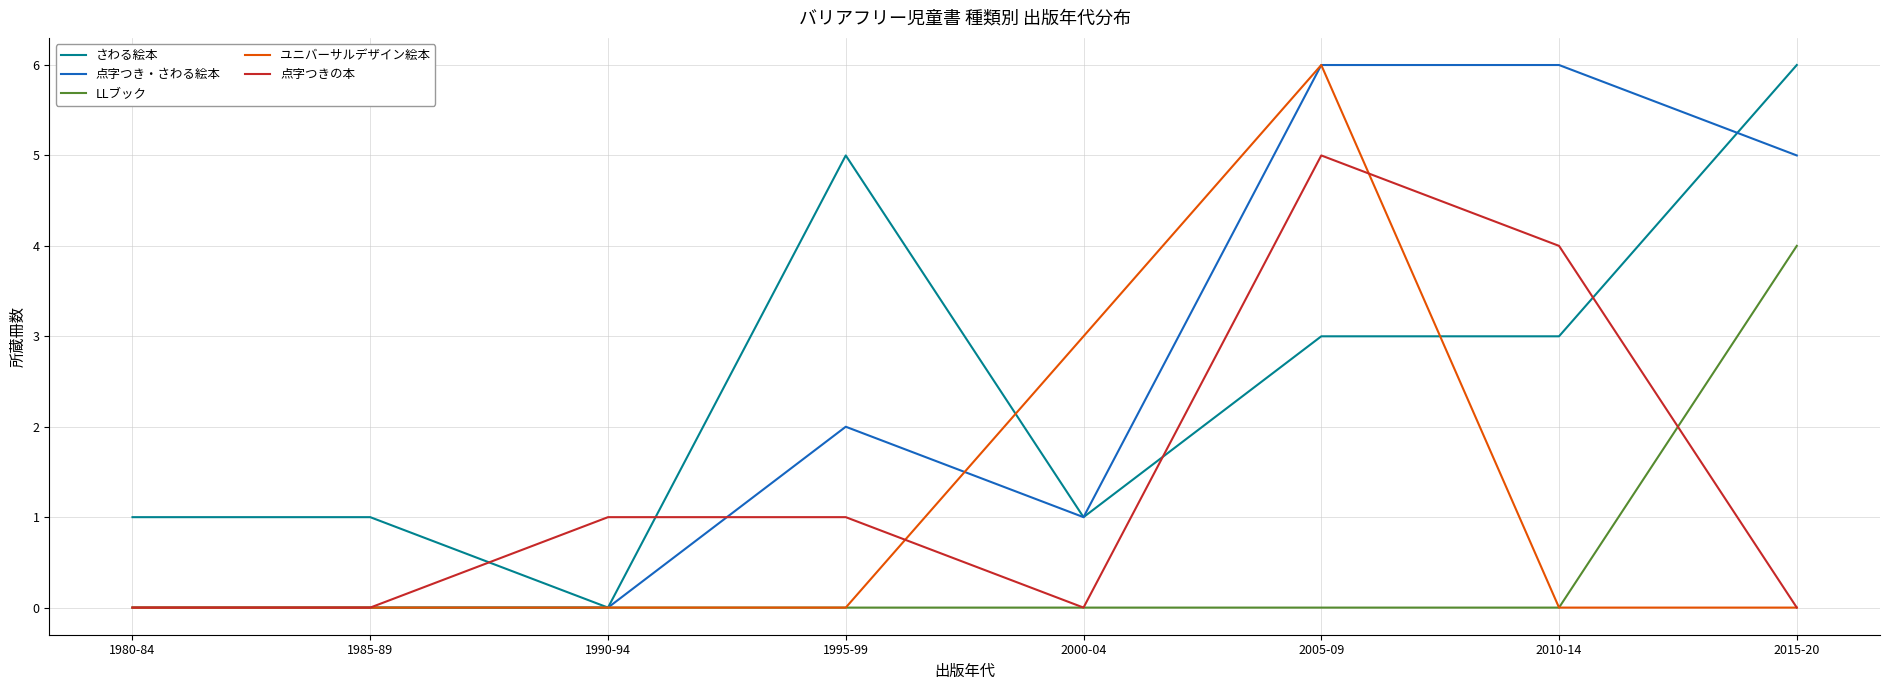

What is the sum of all 点字つきの本 values?

11